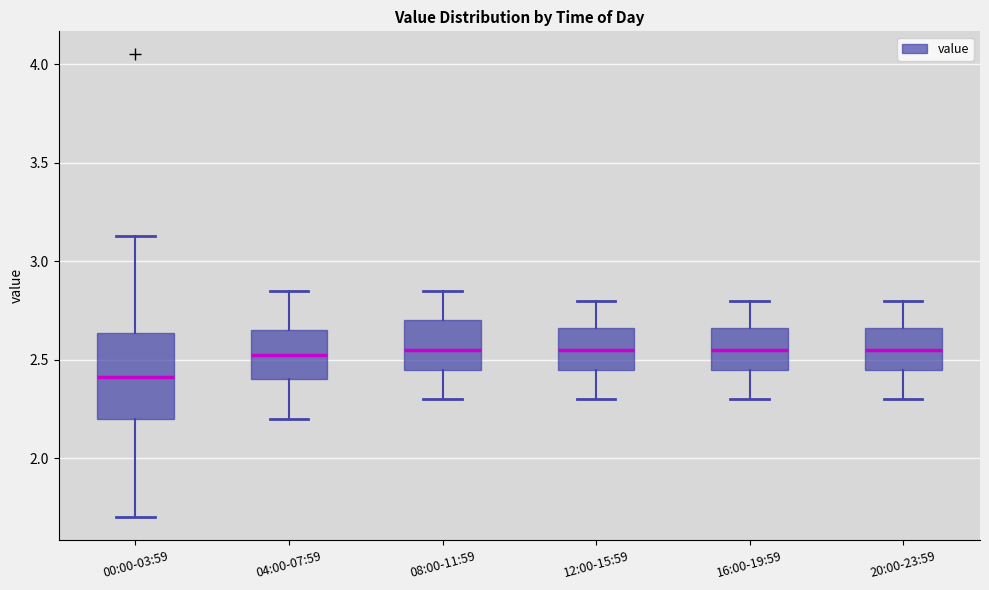

Reading left to right, transcribe this box plot: for each box, give where its median line is, the range the box spans, and where its two whiskers end, as read against the y-axis. The values are not printed on the chart, so give them approximately, as read against the axis.

00:00-03:59: median 2.40, box 2.20 to 2.65, whiskers 1.70 to 3.15
04:00-07:59: median 2.55, box 2.40 to 2.65, whiskers 2.20 to 2.85
08:00-11:59: median 2.55, box 2.45 to 2.70, whiskers 2.30 to 2.85
12:00-15:59: median 2.55, box 2.45 to 2.65, whiskers 2.30 to 2.80
16:00-19:59: median 2.55, box 2.45 to 2.65, whiskers 2.30 to 2.80
20:00-23:59: median 2.55, box 2.45 to 2.65, whiskers 2.30 to 2.80